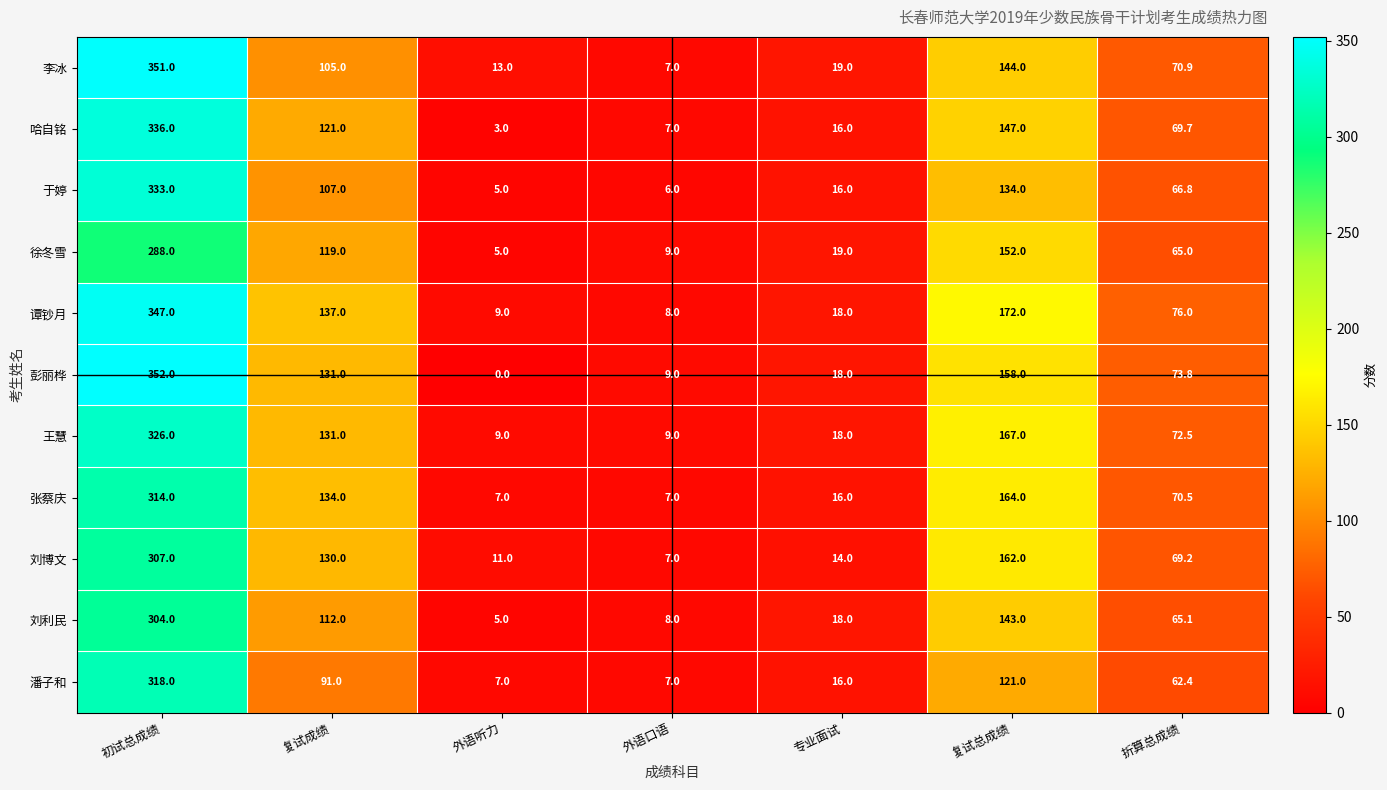

Between 复试成绩 and 专业面试, which series saw the biggest shift?

谭钞月